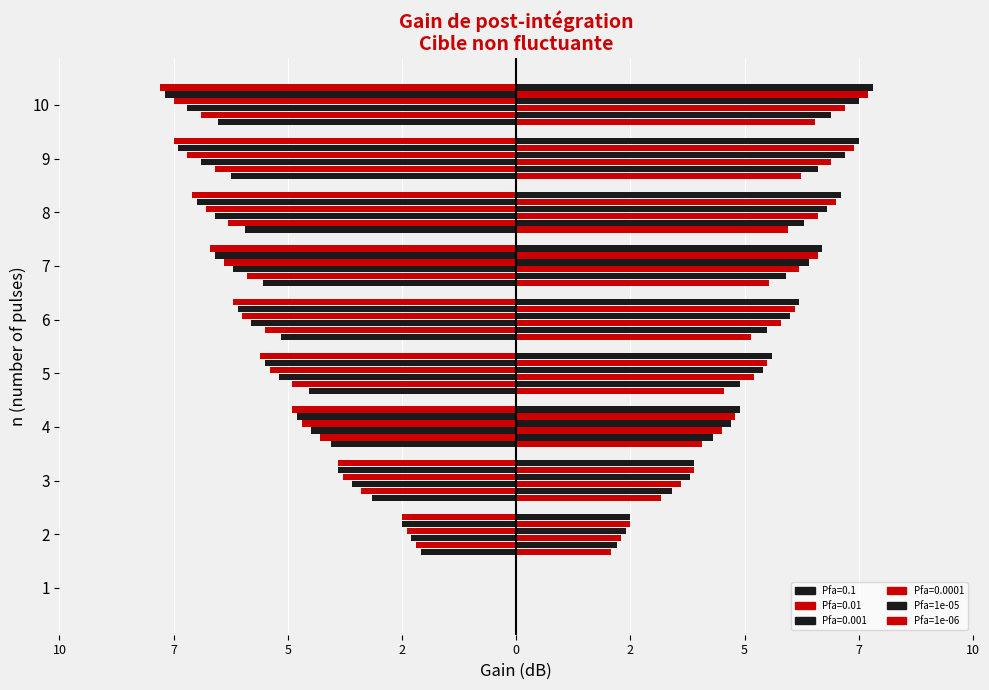

Count the number of categories in the chart.

10